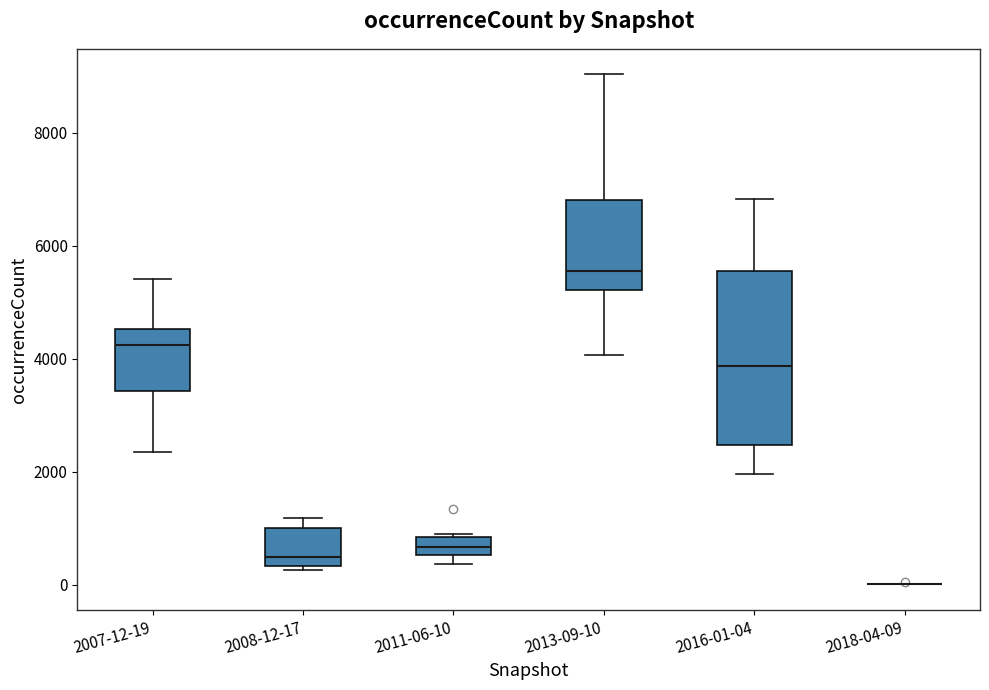

Which box is the tallest, from its lower edge to its upper edge?

2016-01-04